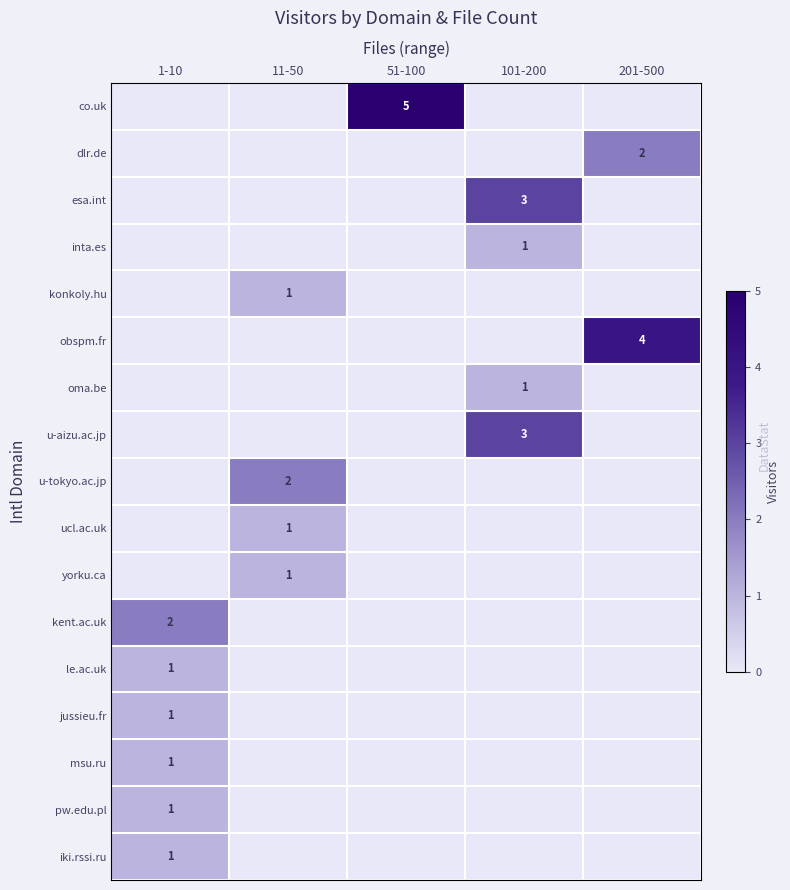

The dlr.de series shows 1 at 201-500. True or false?

False